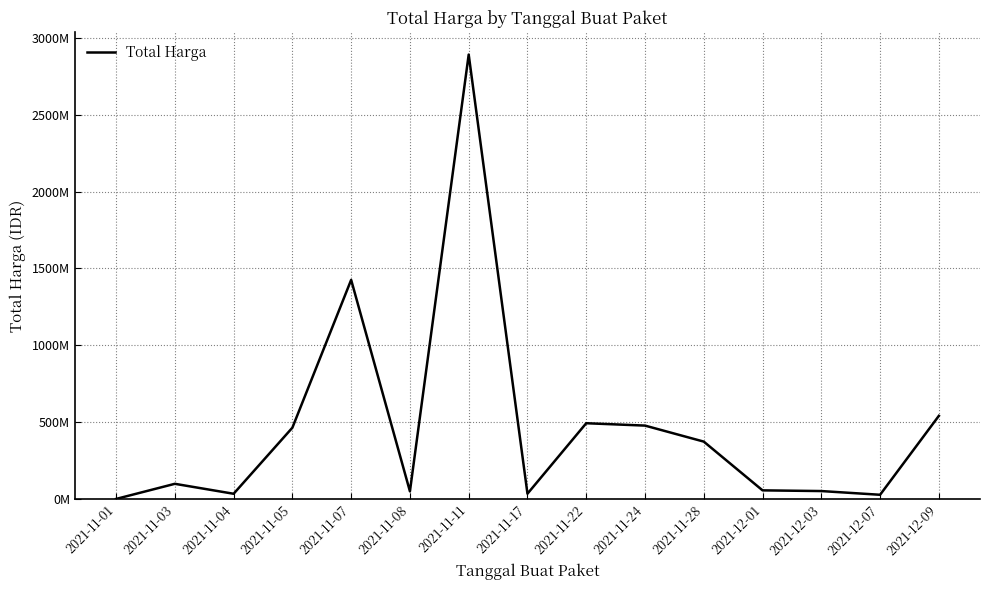

Which label corresponds to the largest value in the chart?

2021-11-11